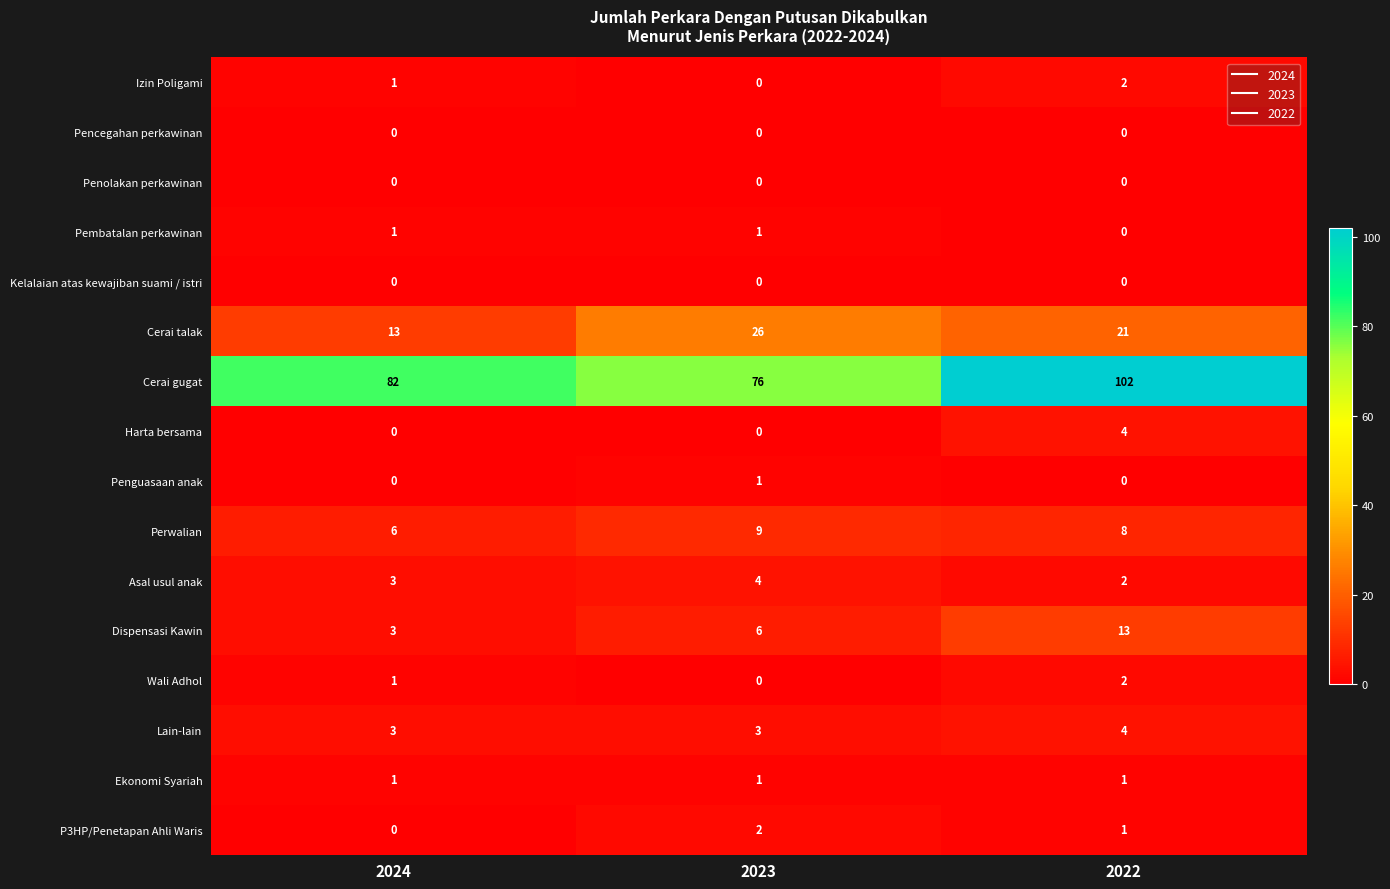

The value of Lain-lain at 2022 is 6. True or false?

False